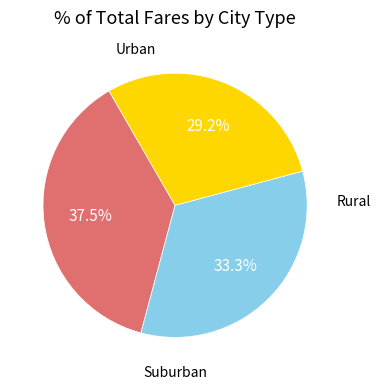

Count the number of slices in the pie.

3